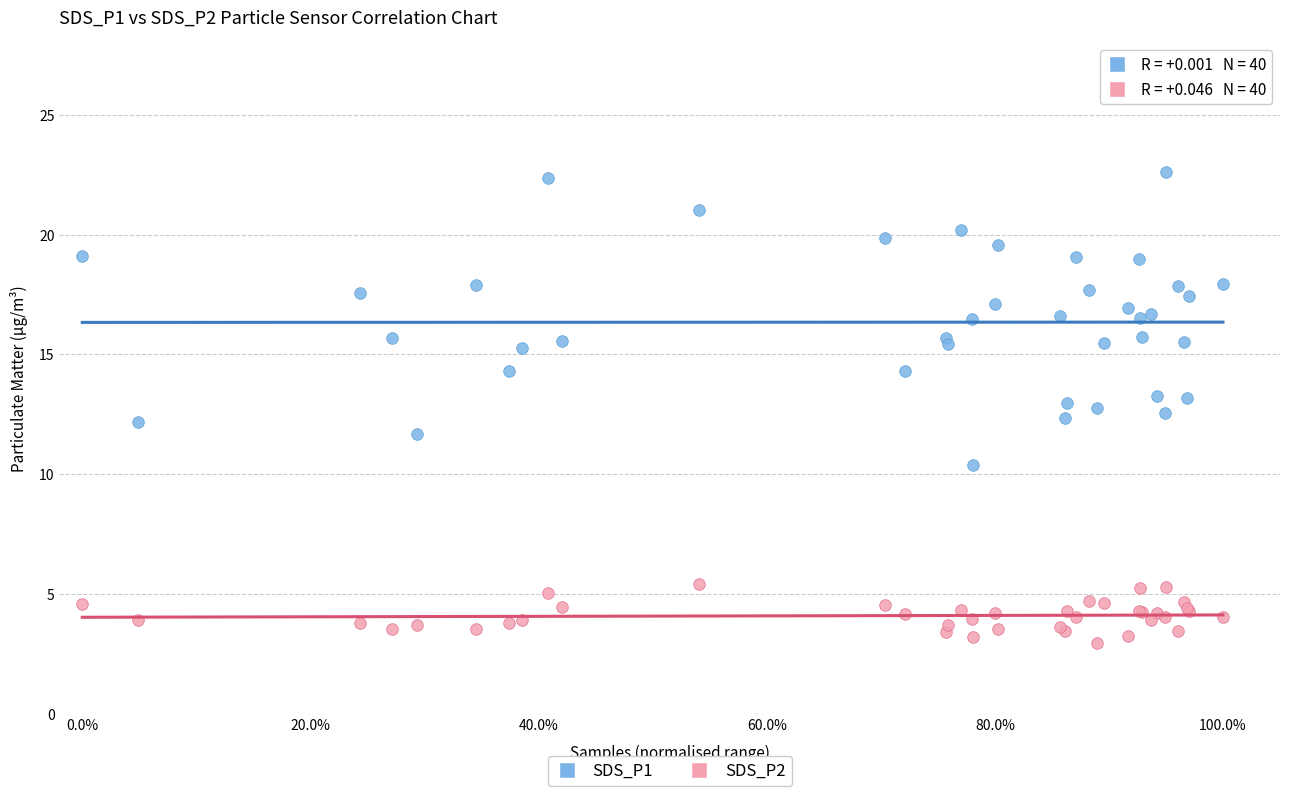

What are all the series names shown in the legend?

SDS_P1, SDS_P2